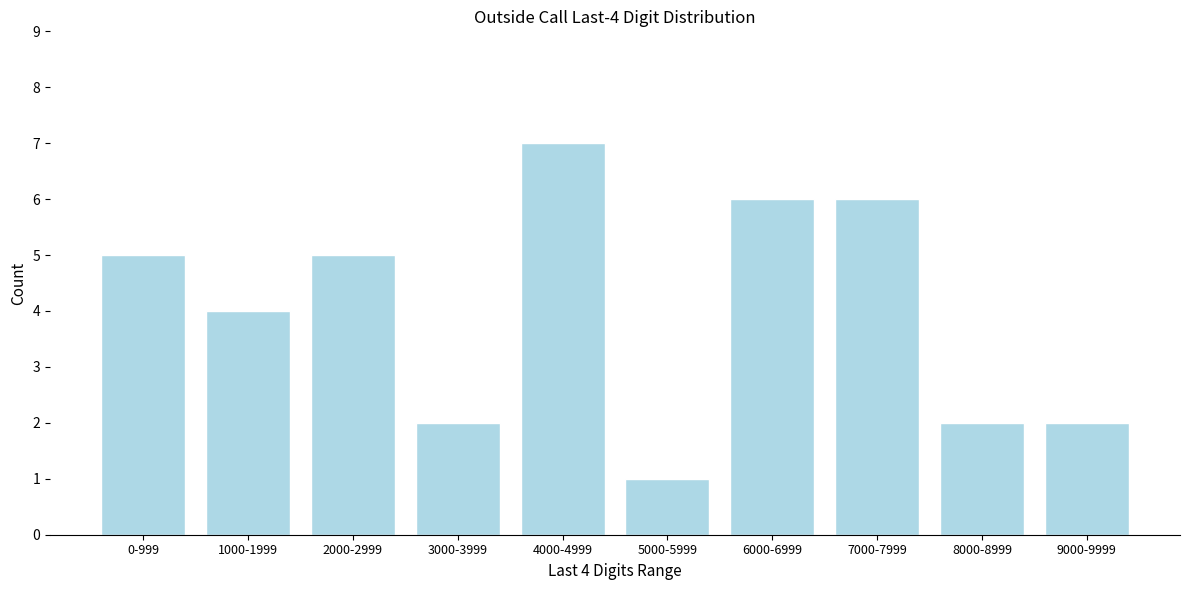

Reading left to right, extract all data points from this chart.

0-999=5	1000-1999=4	2000-2999=5	3000-3999=2	4000-4999=7	5000-5999=1	6000-6999=6	7000-7999=6	8000-8999=2	9000-9999=2